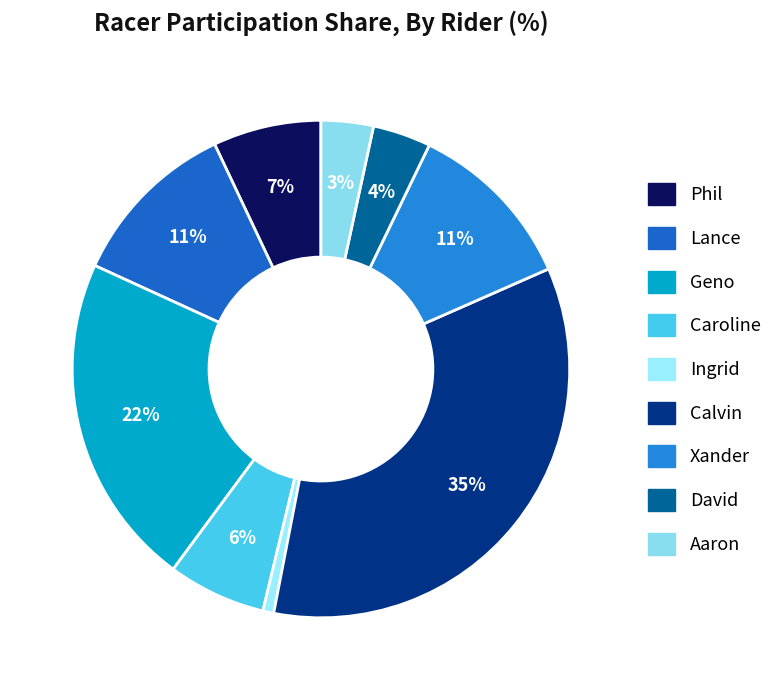

Rank the categories by value from lowest to highest.

Ingrid, Aaron, David, Caroline, Phil, Lance, Xander, Geno, Calvin